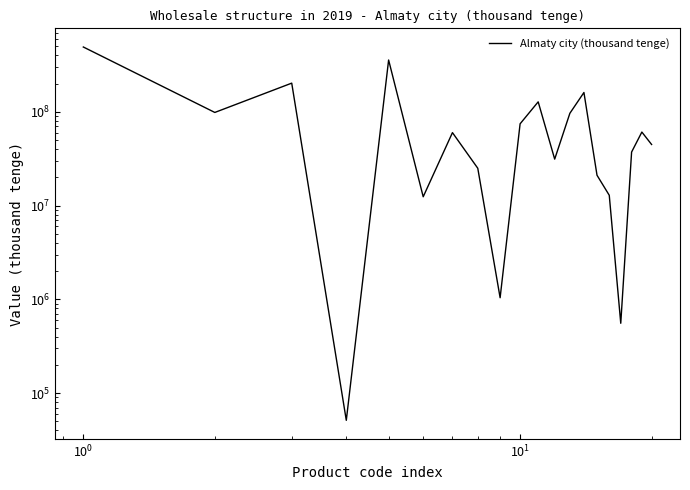

How many points are higher than both their immediate neighbors (excluding endpoints)?

6